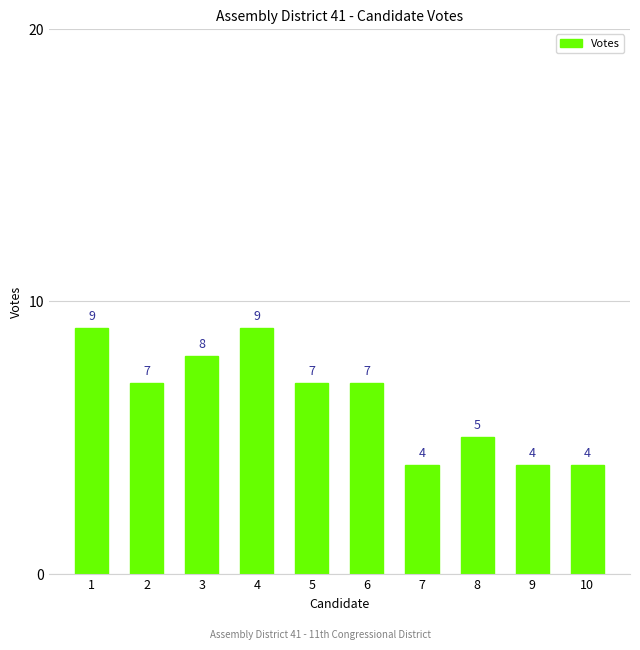

Are the bars horizontal?

No